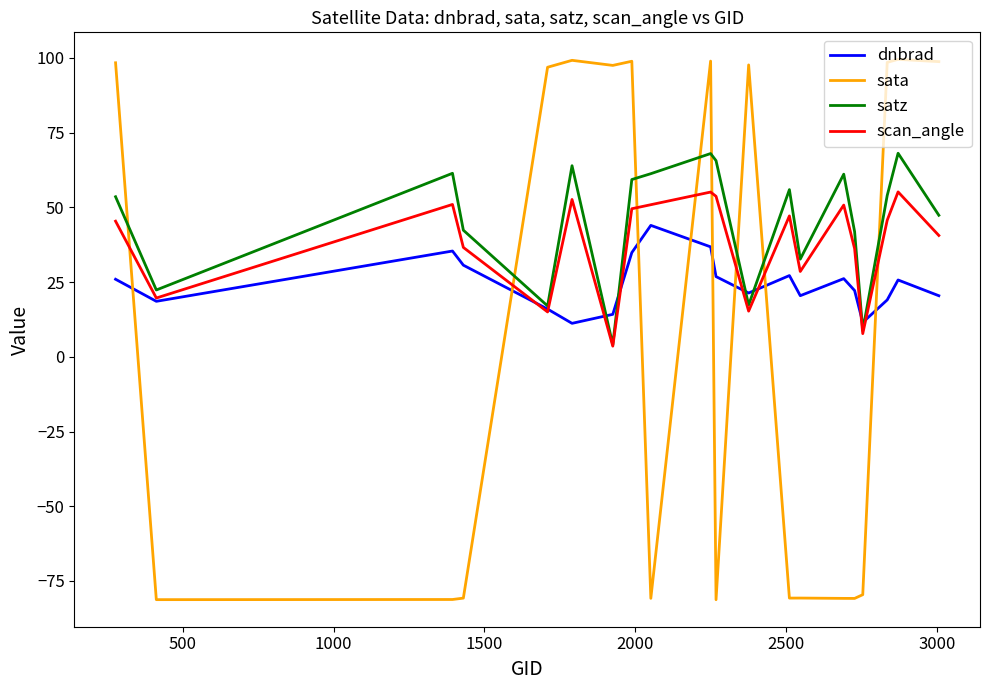

What is the greatest value displayed?

99.5